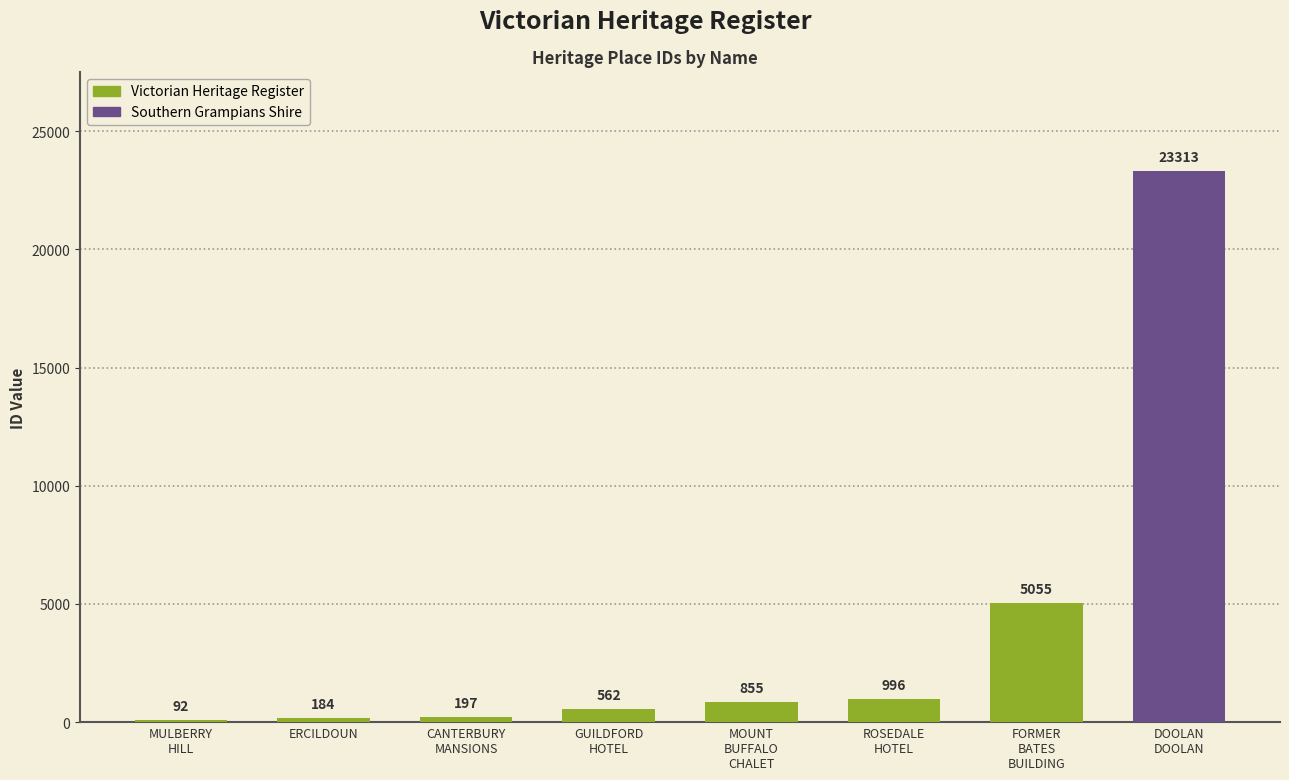

Reading left to right, extract all data points from this chart.

92	184	197	562	855	996	5055	23313